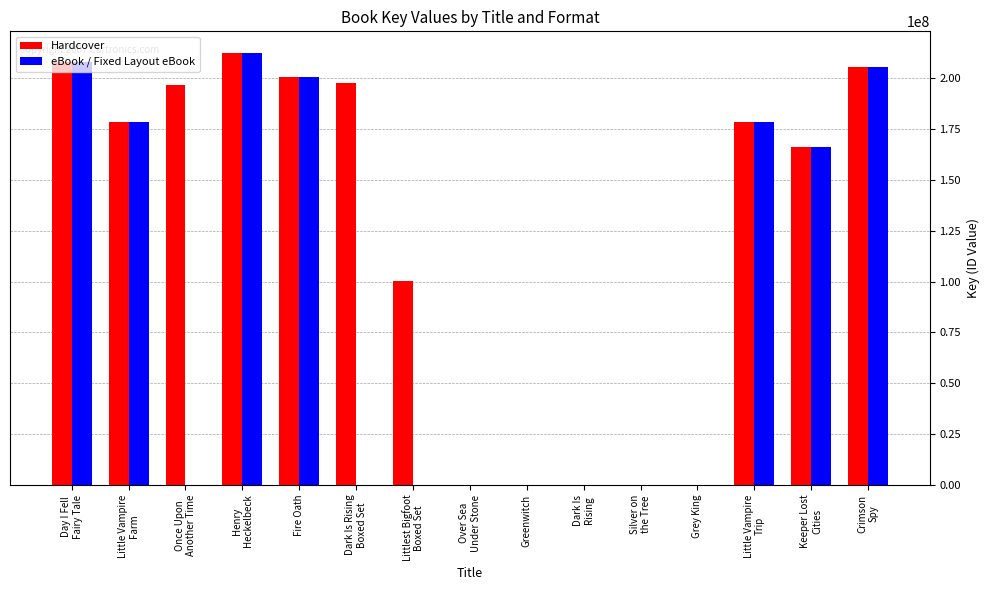

What is the approximate value of eBook / Fixed Layout eBook at Day I Fell
Fairy Tale, to the nearest 50?

208020200